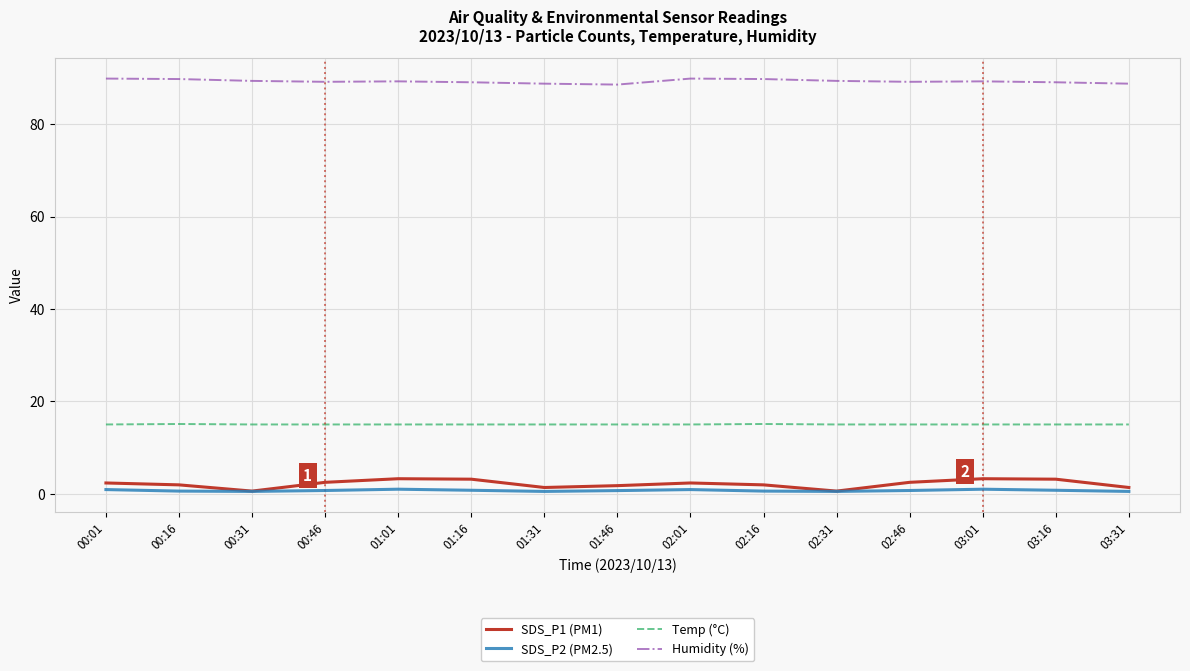

What is the minimum value shown in the chart?

0.5